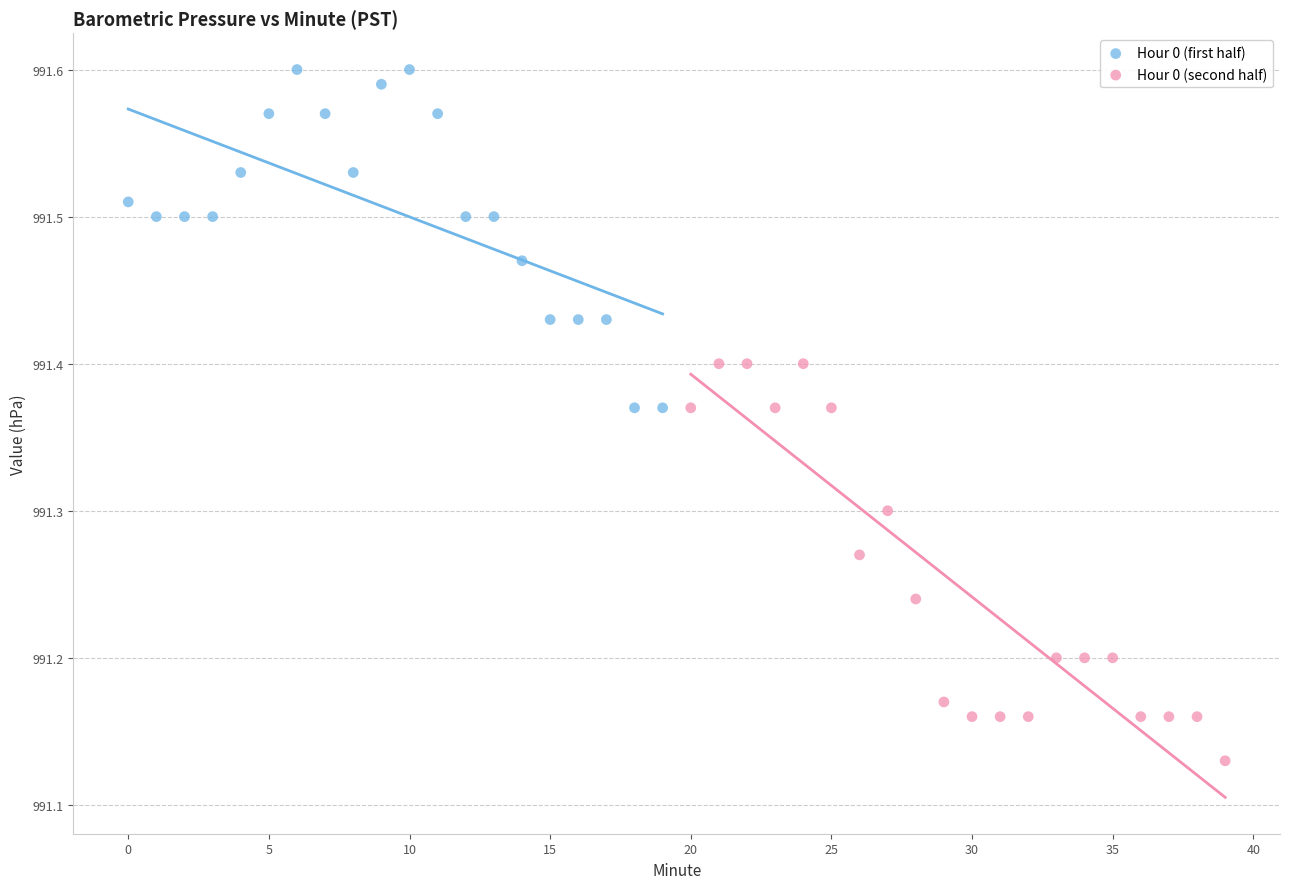

Which series reaches the minimum Y coordinate?

Hour 0 (second half)